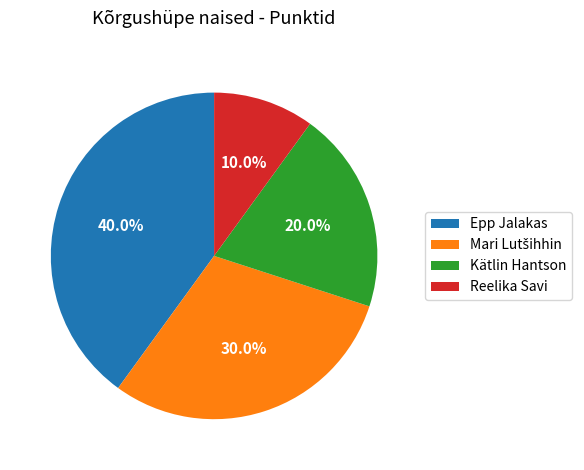

What percentage is the Kätlin Hantson slice, to the nearest percent?

20%